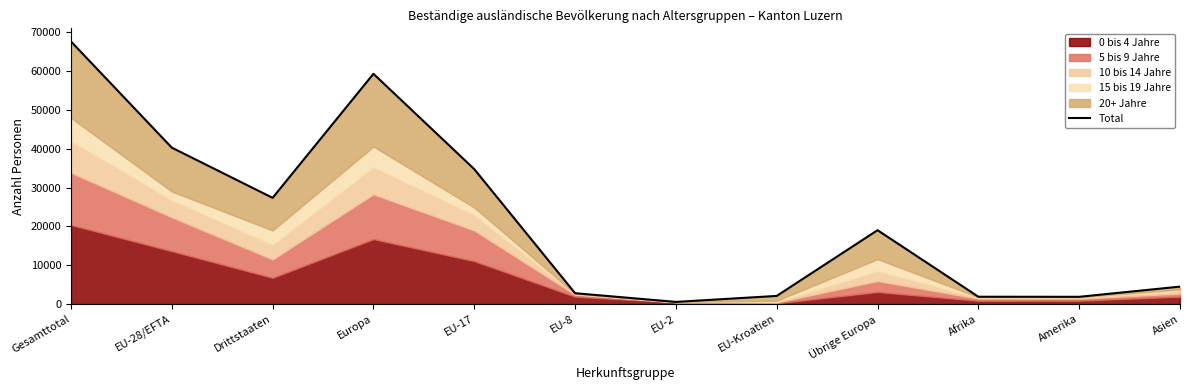

At which category does the chart reach its minimum across all series?

EU-2